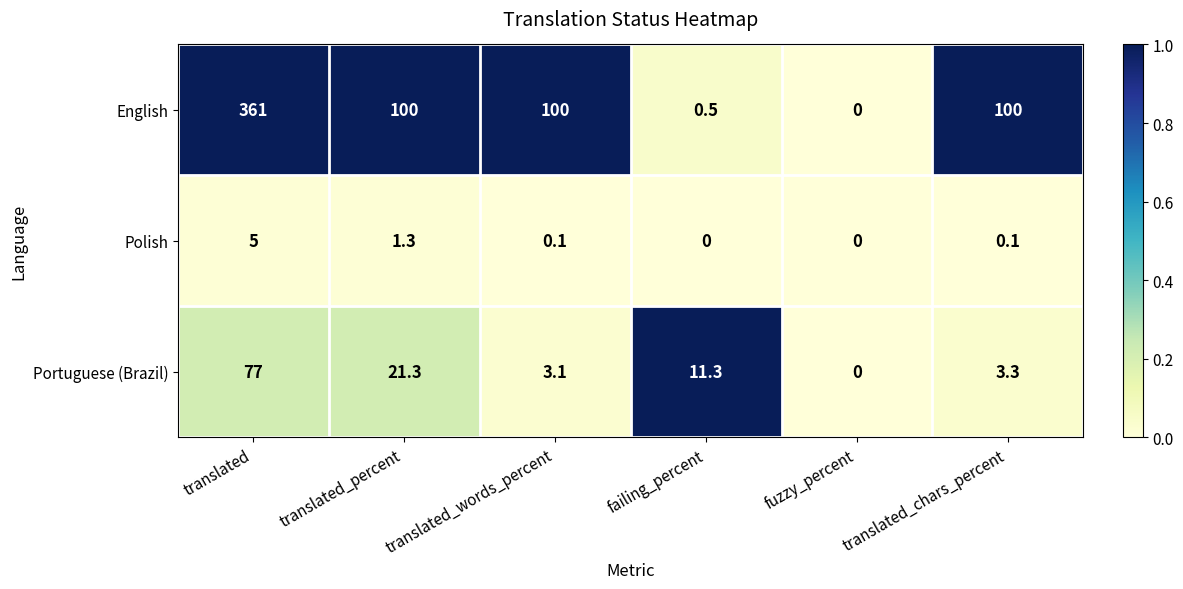

At which category is the sum across all series the highest?

translated